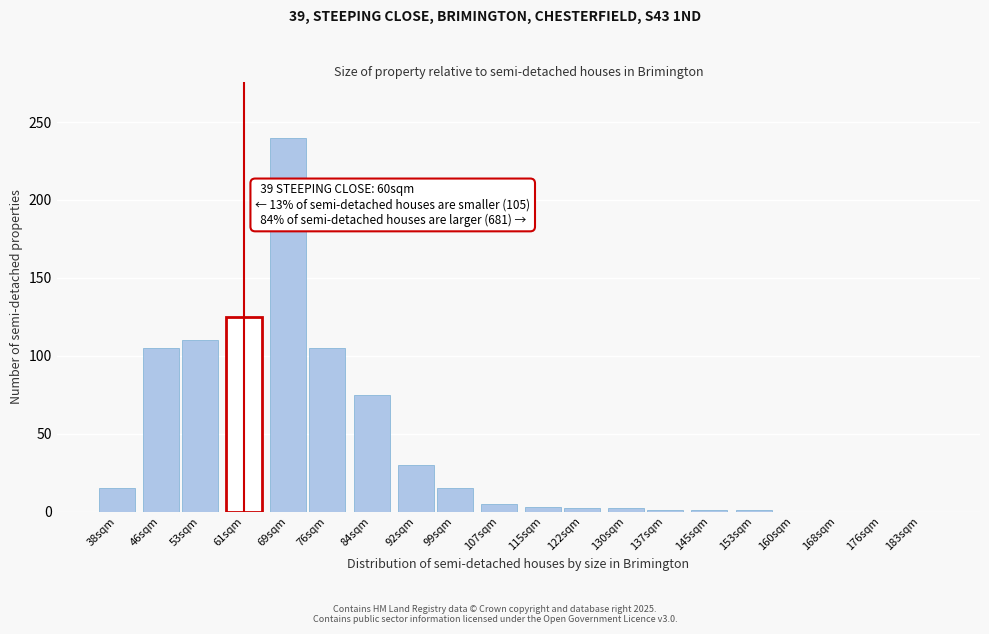

Which category has the highest value across all series?

69sqm